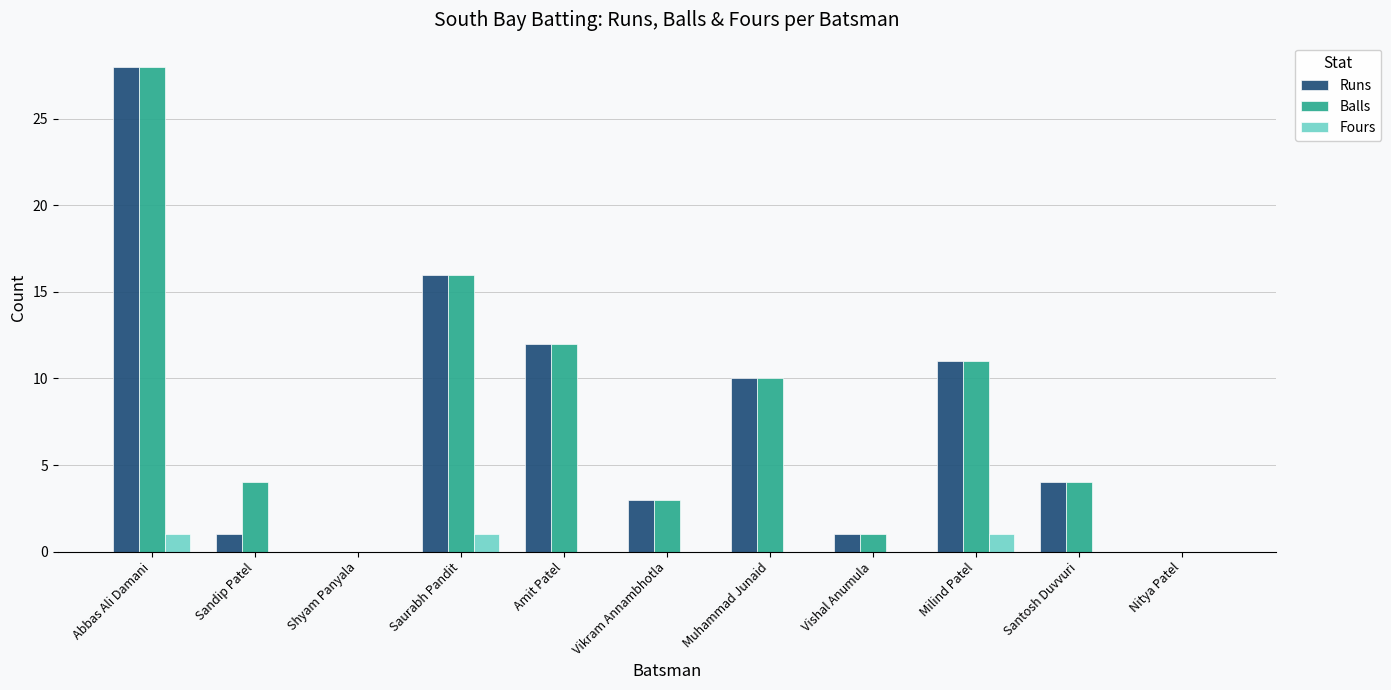

Between Sandip Patel and Vishal Anumula, which series saw the biggest shift?

Balls